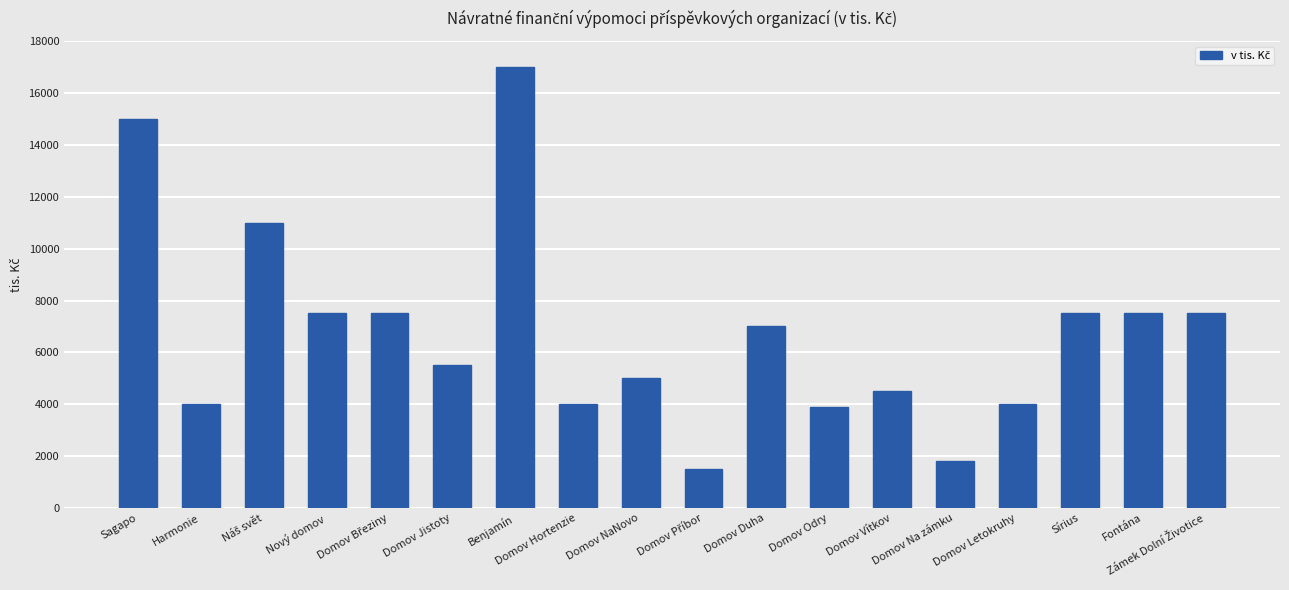

What is the label of the 4th bar from the left?

Nový domov